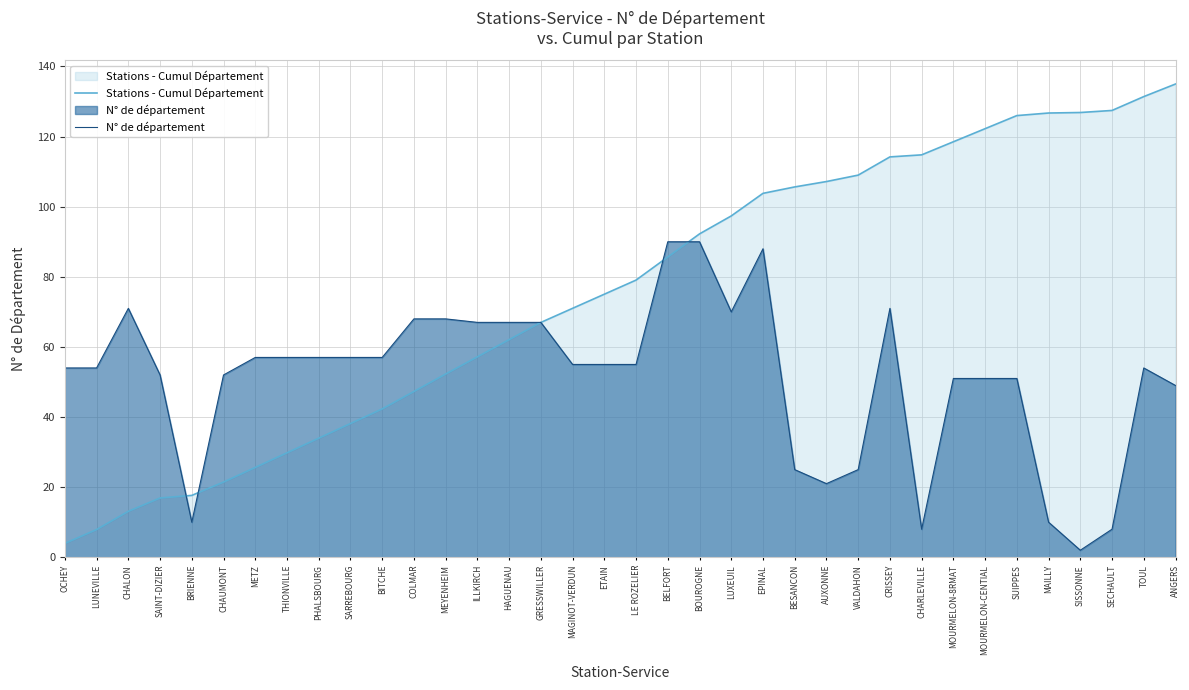

At which category is the sum across all series the highest?

EPINAL